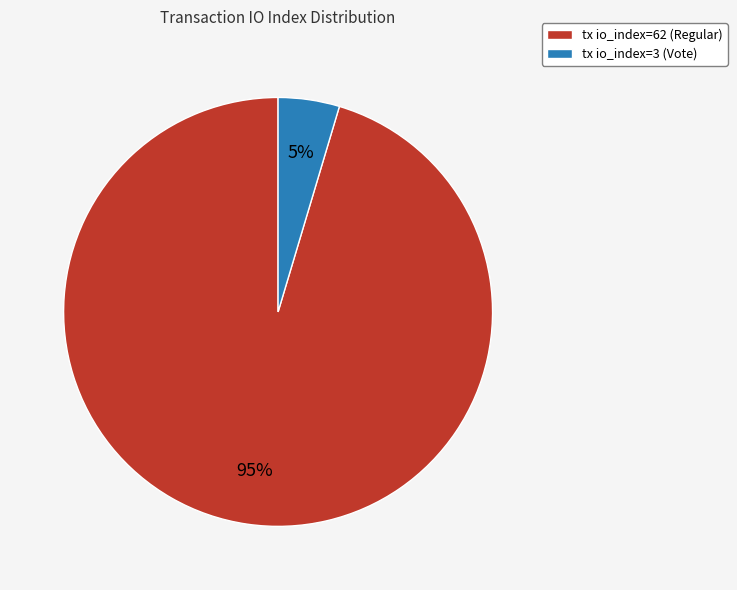

How many segments does this pie chart have?

2